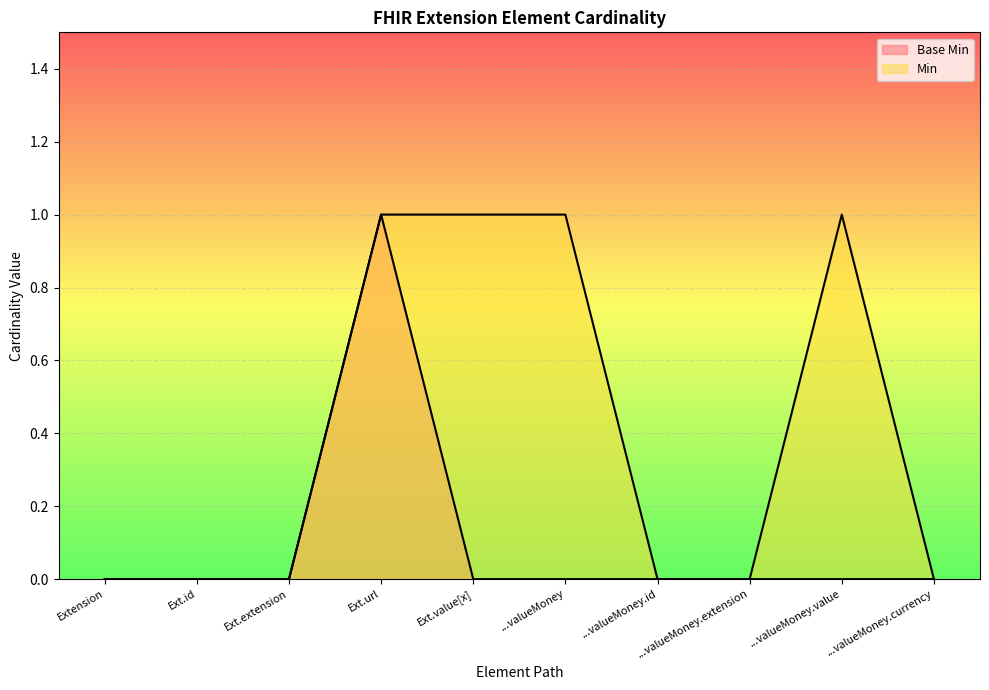

Which label corresponds to the smallest value in the chart?

Extension